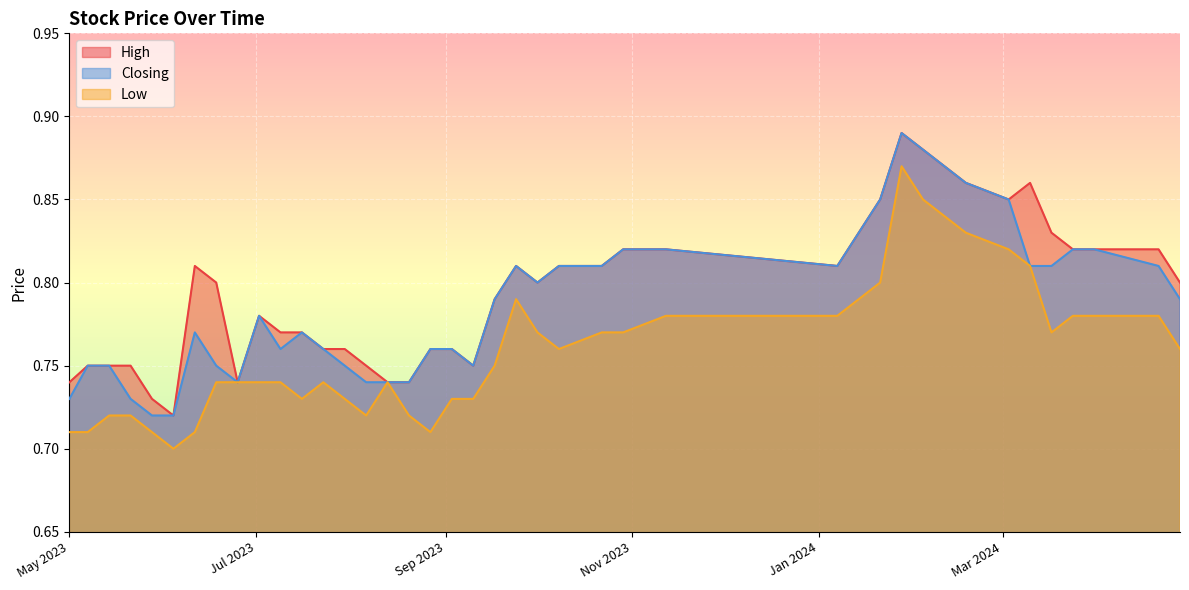

True or false: High and Low intersect in this chart.

False